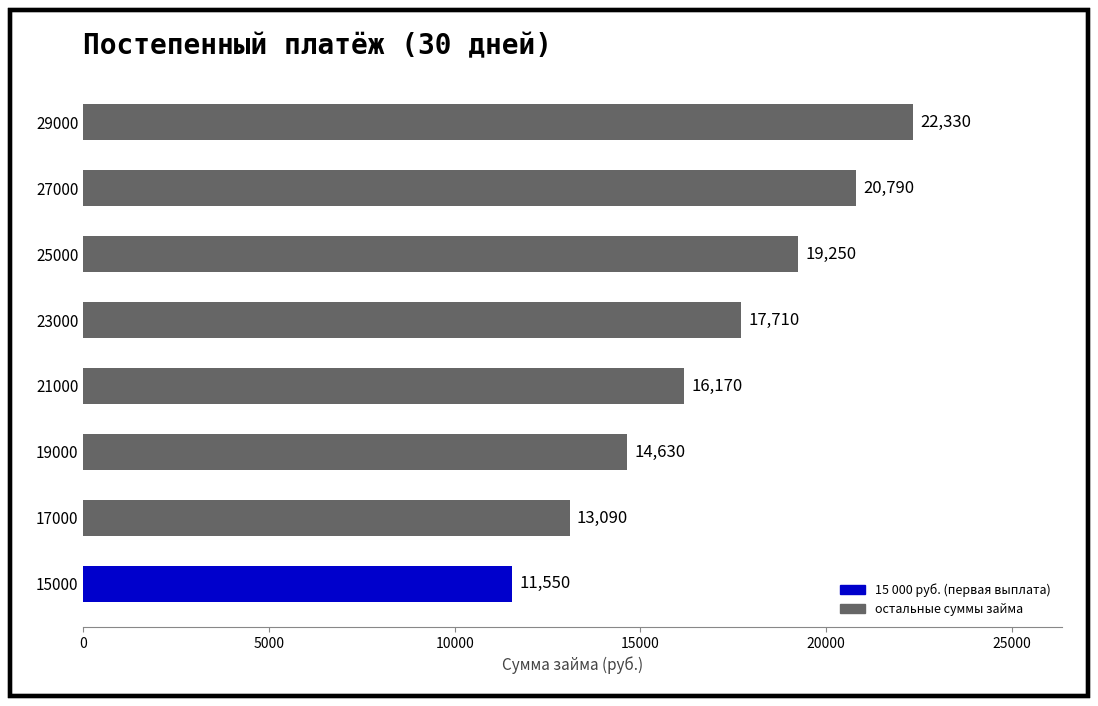

Which has a higher value, 21000 or 19000?

21000